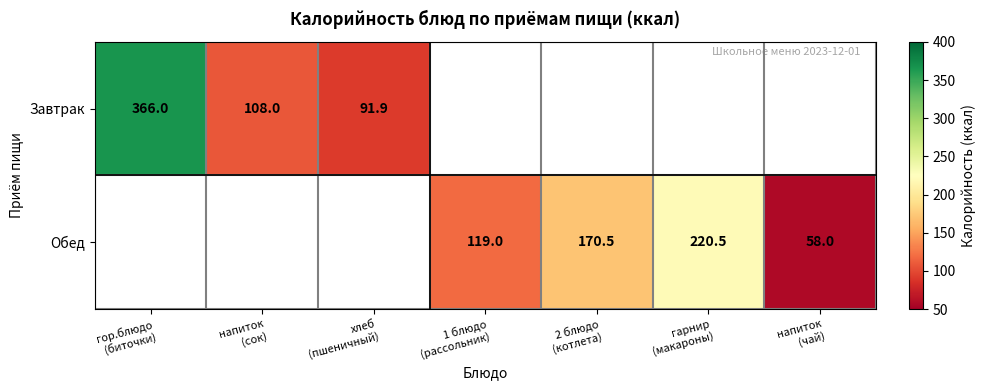

At how many categories does at least one series exceed 96?

5